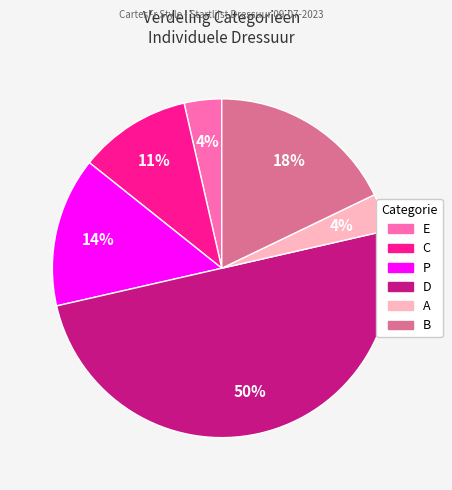

What percentage is the B slice, to the nearest percent?

18%